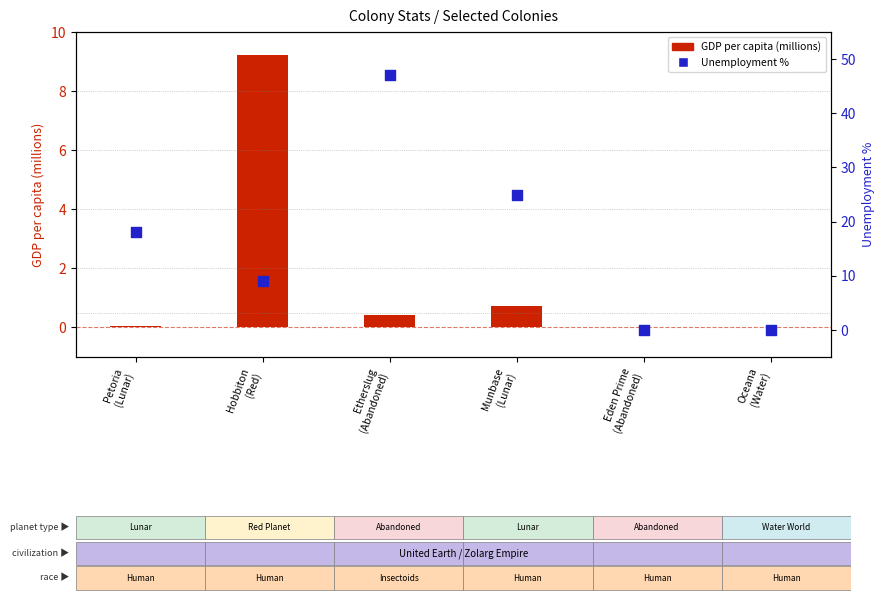

At how many categories does at least one series exceed 32?

1